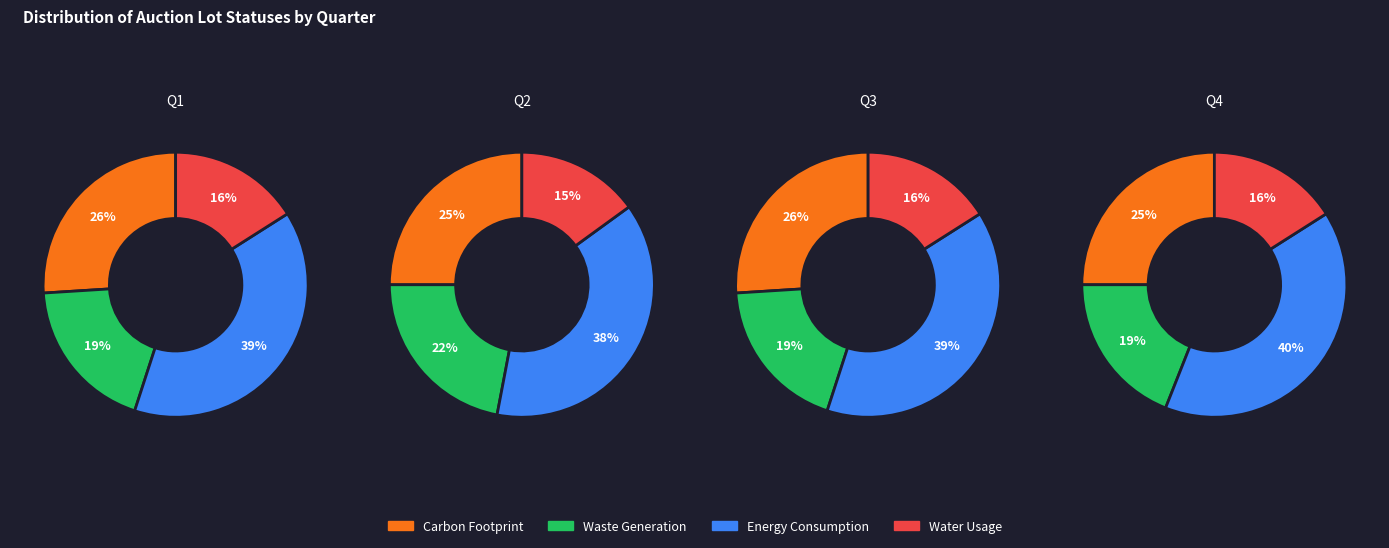

Count the number of slices in the pie.

4